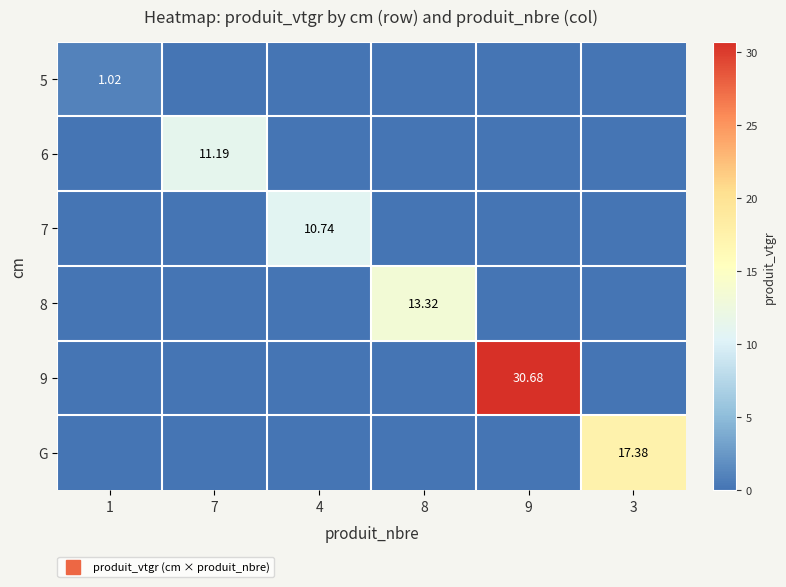

What is the spread (max minus min) of values at 8?

13.3